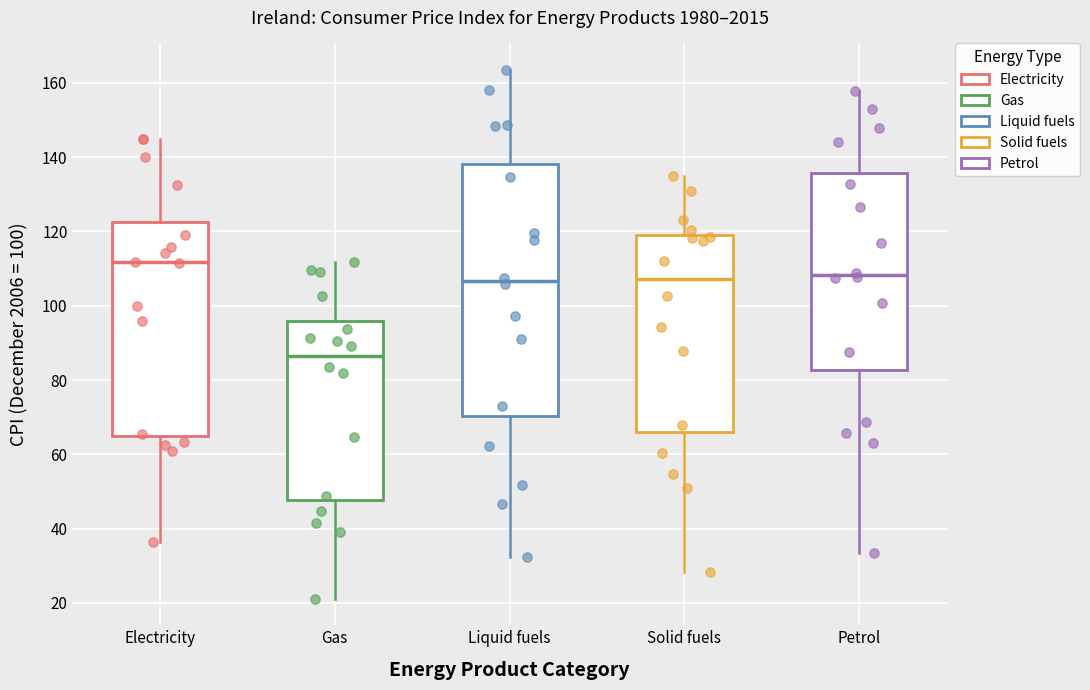

Reading left to right, read every box against the y-axis: the position of its median line, the range the box covers, and the ends of its whiskers. The values are not printed on the chart, so give them approximately, as read against the axis.

Electricity: median 112, box 64 to 122, whiskers 36 to 146
Gas: median 86, box 48 to 96, whiskers 22 to 112
Liquid fuels: median 106, box 70 to 138, whiskers 32 to 164
Solid fuels: median 108, box 66 to 120, whiskers 28 to 134
Petrol: median 108, box 82 to 136, whiskers 34 to 158